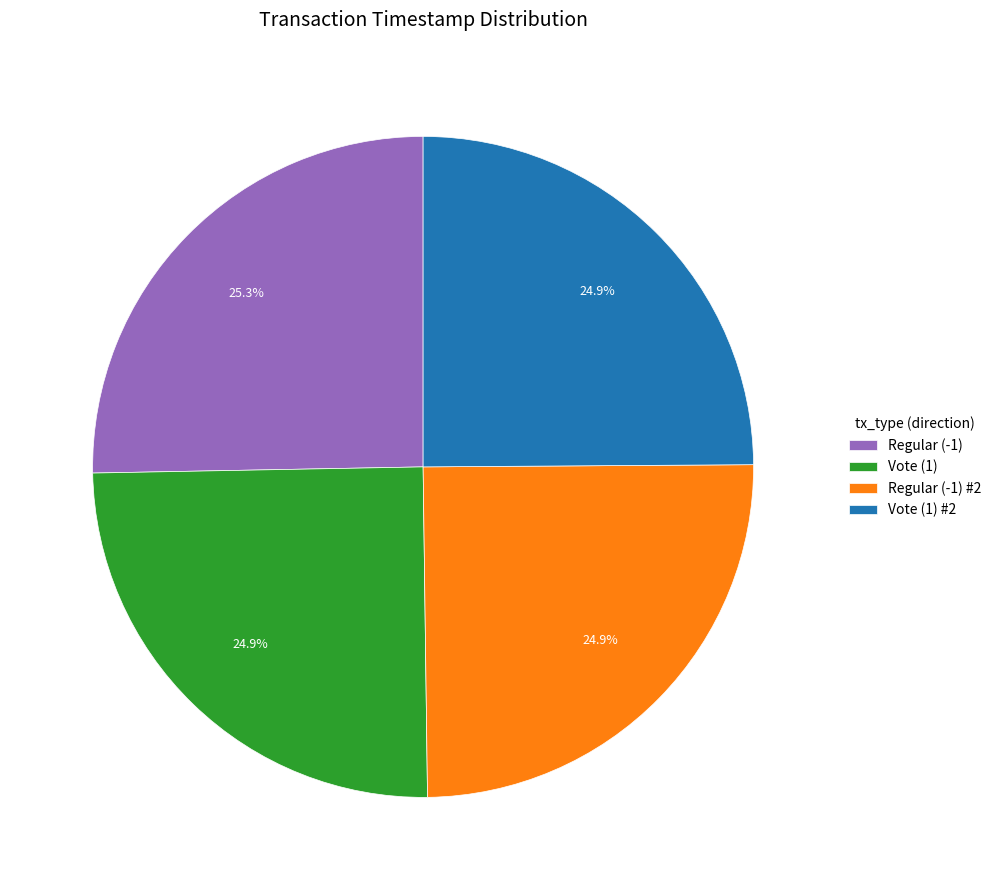

Count the number of slices in the pie.

4